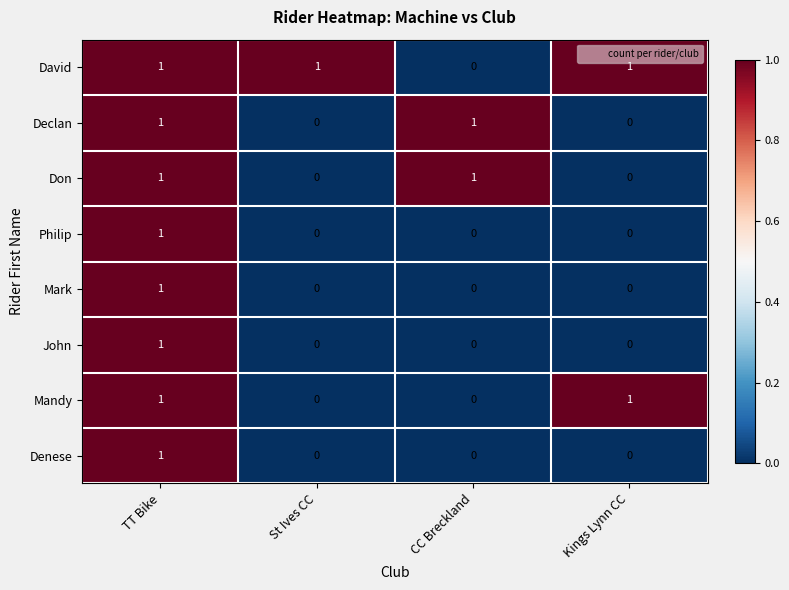

What is the total value across all series at TT Bike?

8